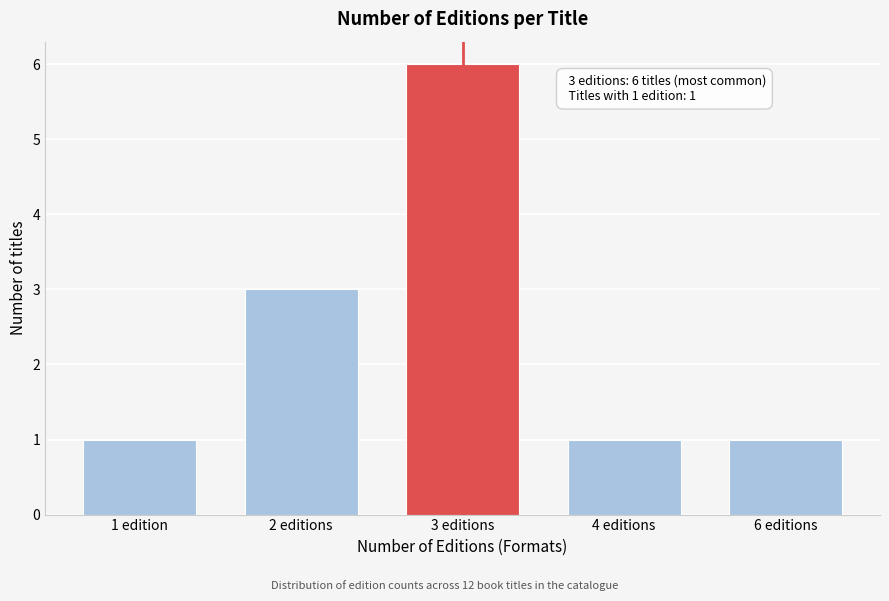

Reading left to right, transcribe all the data shown in this chart.

1 edition=1	2 editions=3	3 editions=6	4 editions=1	6 editions=1